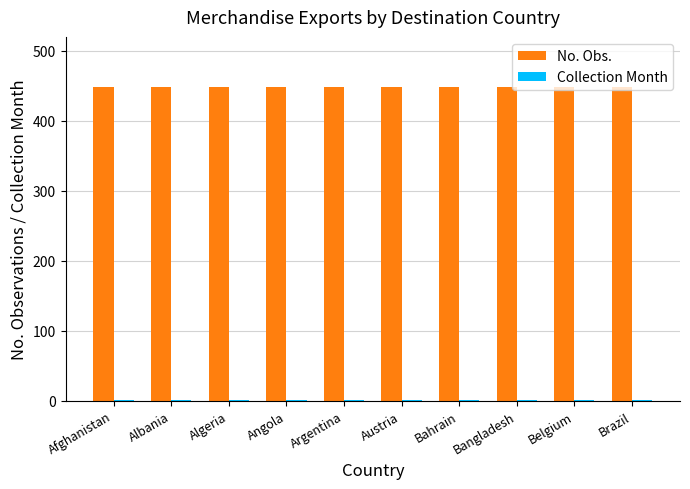

What is the maximum value shown in the chart?

448